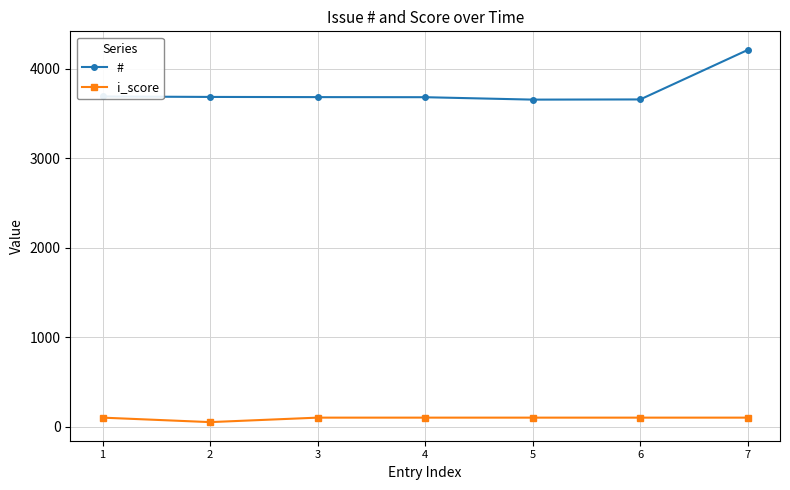

What is the value of the i_score point at the 4th from the left?

100